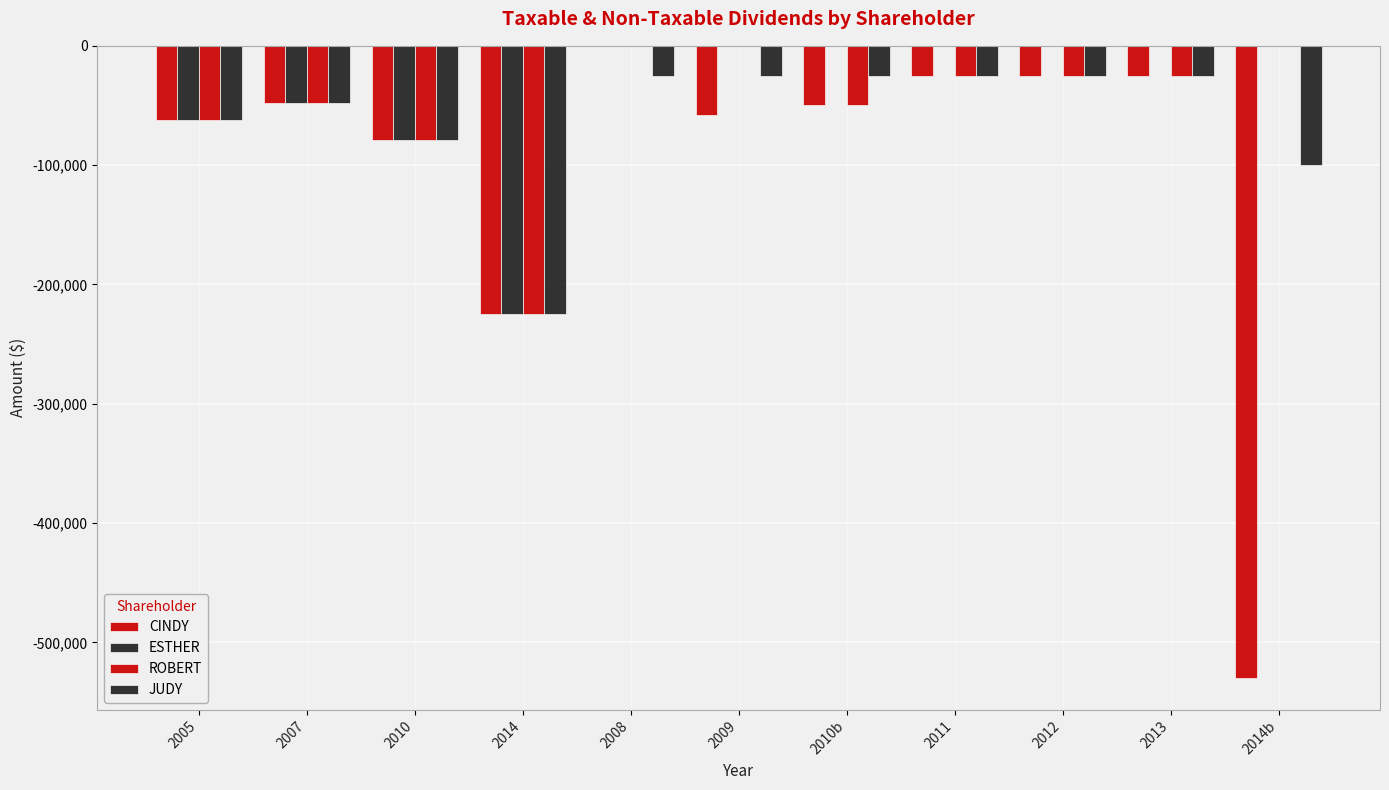

Reading left to right, list all the values displayed in this chart.

CINDY: 2005=-62000	2007=-48000	2010=-78925	2014=-225000	2008=0	2009=-58000	2010b=-50000	2011=-25000	2012=-25000	2013=-25000	2014b=-530000
ESTHER: 2005=-62000	2007=-48000	2010=-78925	2014=-225000	2008=0	2009=0	2010b=0	2011=0	2012=0	2013=0	2014b=0
ROBERT: 2005=-62000	2007=-48000	2010=-78925	2014=-225000	2008=0	2009=0	2010b=-50000	2011=-25000	2012=-25000	2013=-25000	2014b=0
JUDY: 2005=-62000	2007=-48000	2010=-78925	2014=-225000	2008=-25000	2009=-25000	2010b=-25000	2011=-25000	2012=-25000	2013=-25000	2014b=-100000